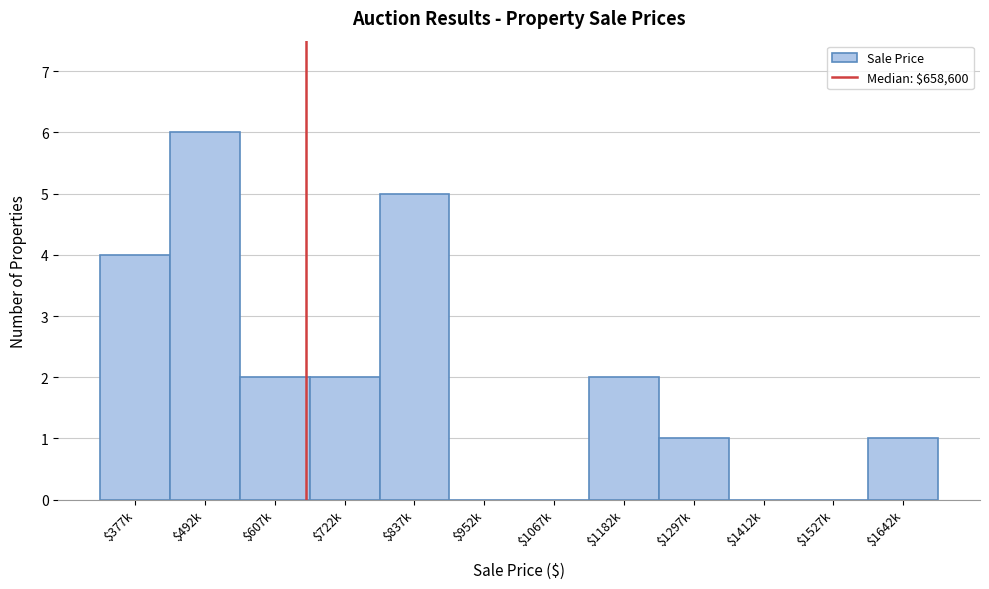

Which category has the highest value across all series?

$492k